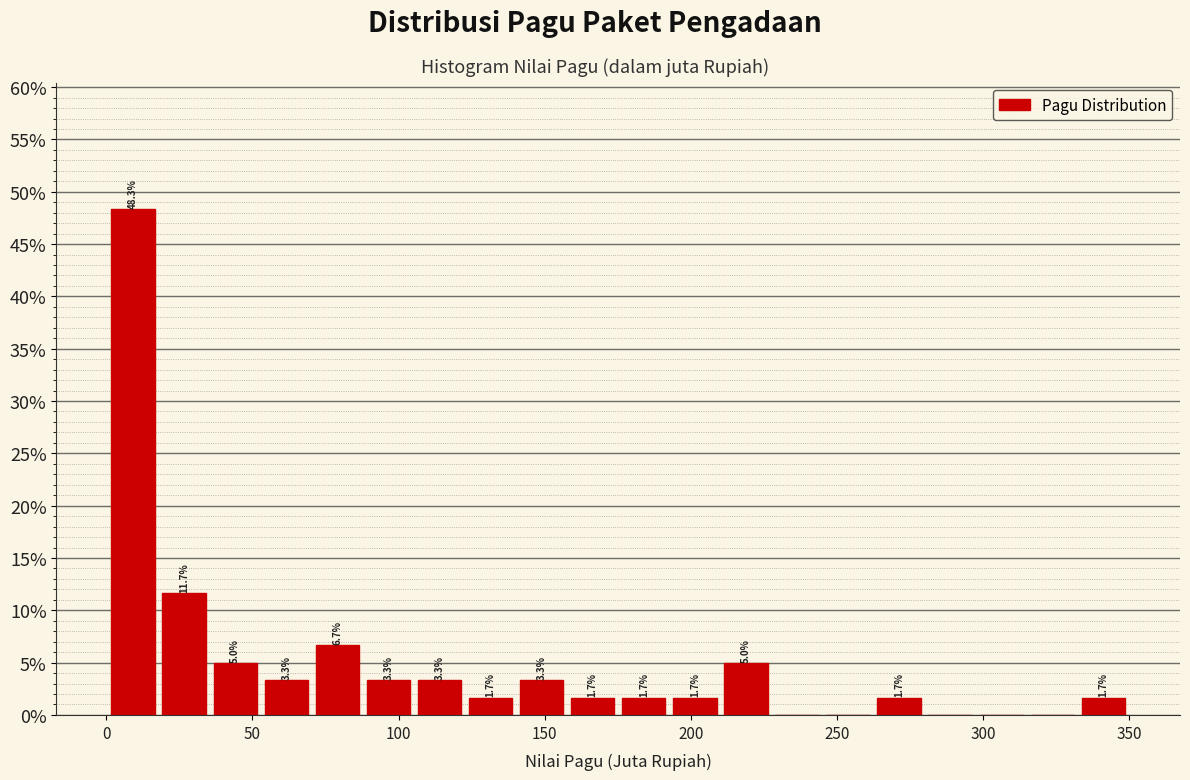

Around what value on the x-axis is the tallest bar? Give the approximate position of its centre, as read against the axis.

10